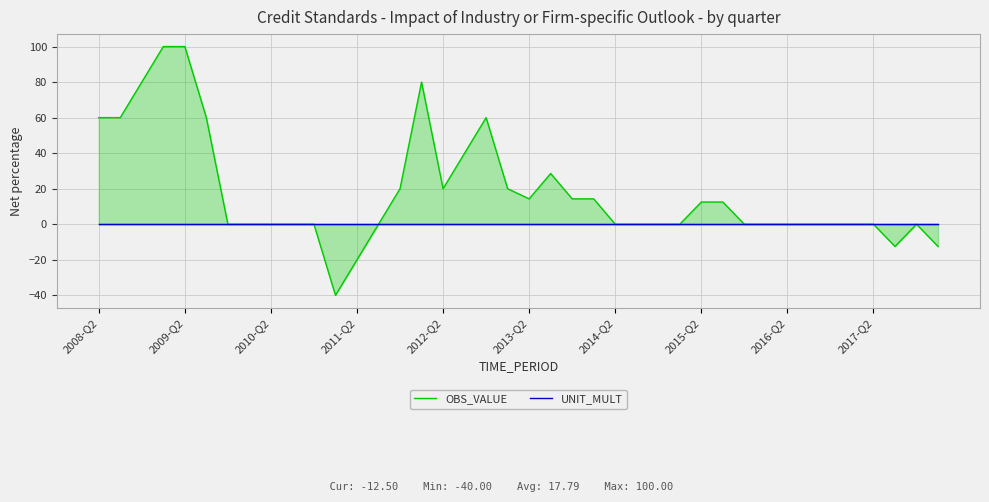

What are all the series names shown in the legend?

OBS_VALUE, UNIT_MULT